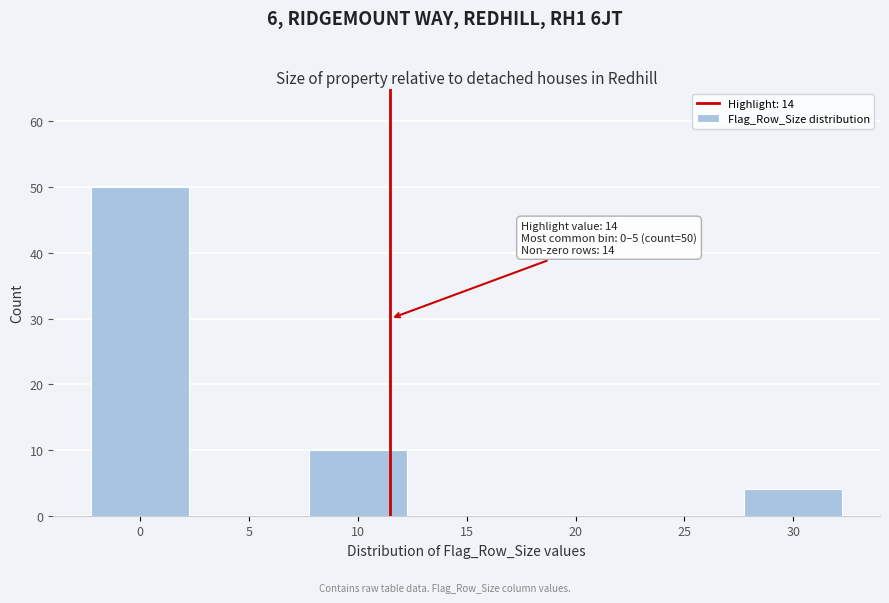

Reading left to right, what are all the values shown in this chart?

0=50	5=0	10=10	15=0	20=0	25=0	30=4